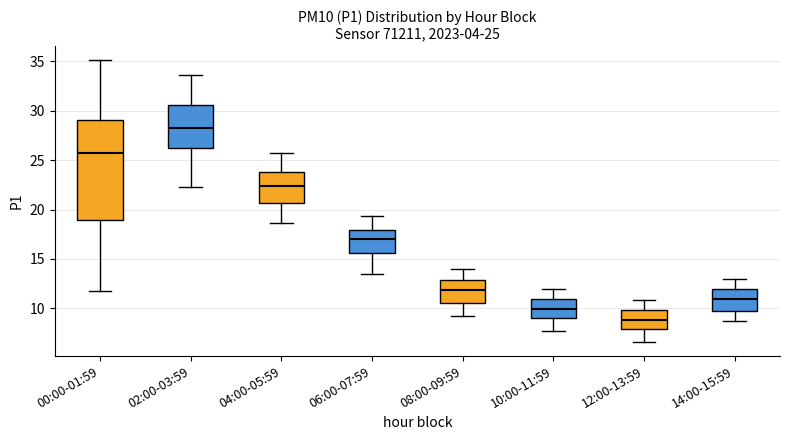

Which box is the tallest, from its lower edge to its upper edge?

00:00-01:59